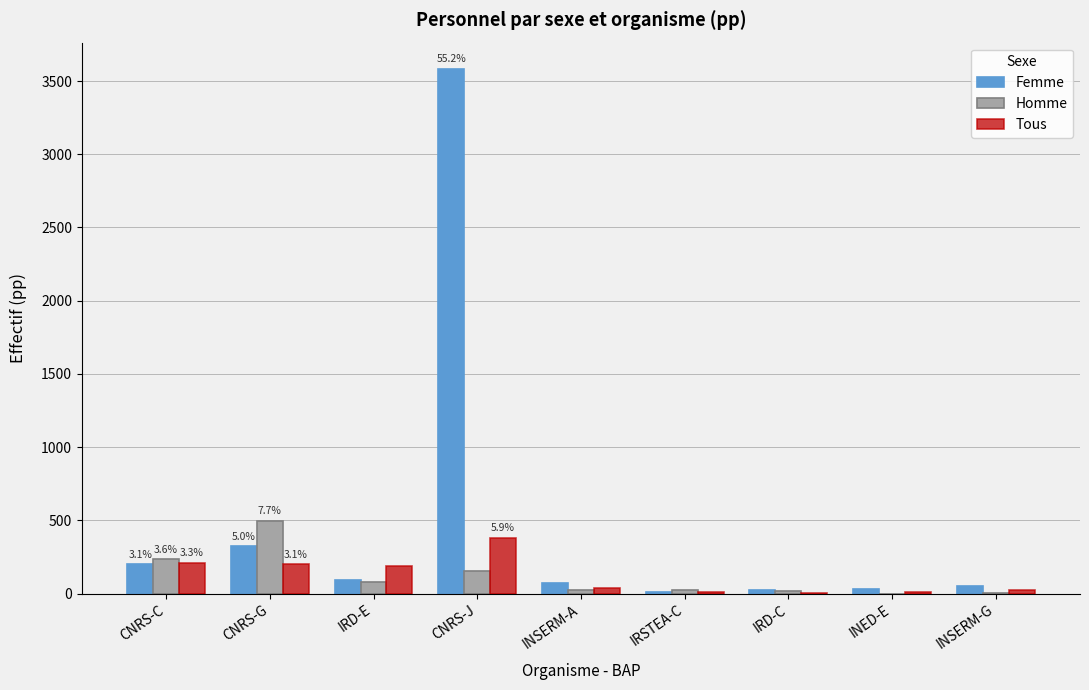

The Femme series shows 96 at IRD-E. True or false?

True